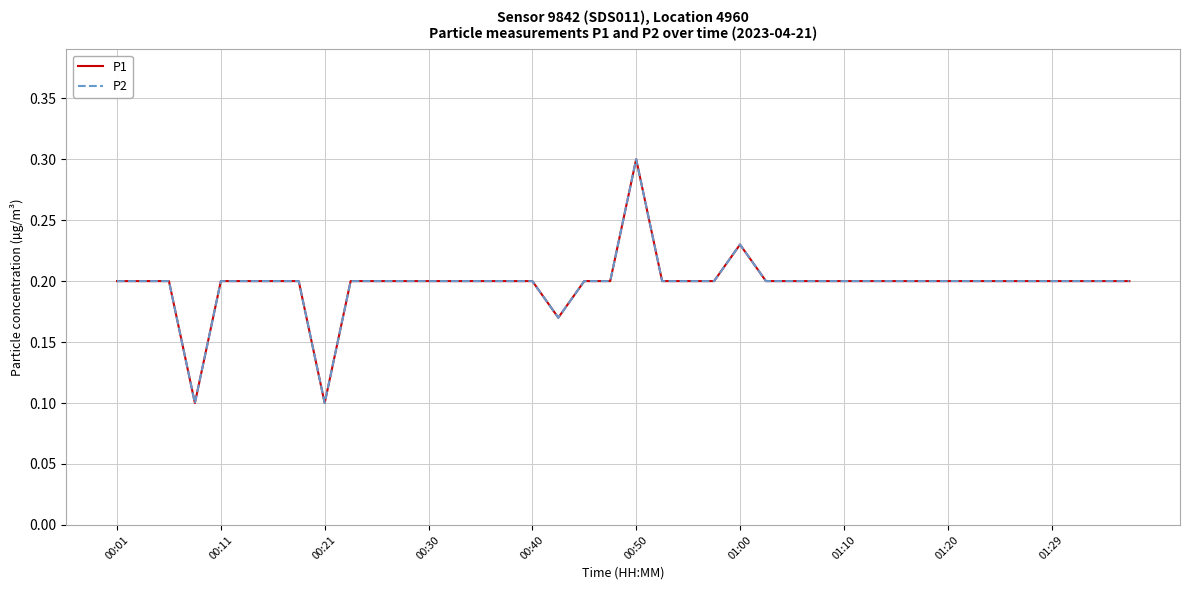

Does the chart display data point markers on the line(s)?

No